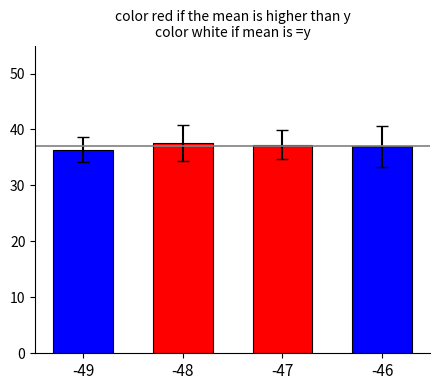

At which label does the data first exceed 37?

-48